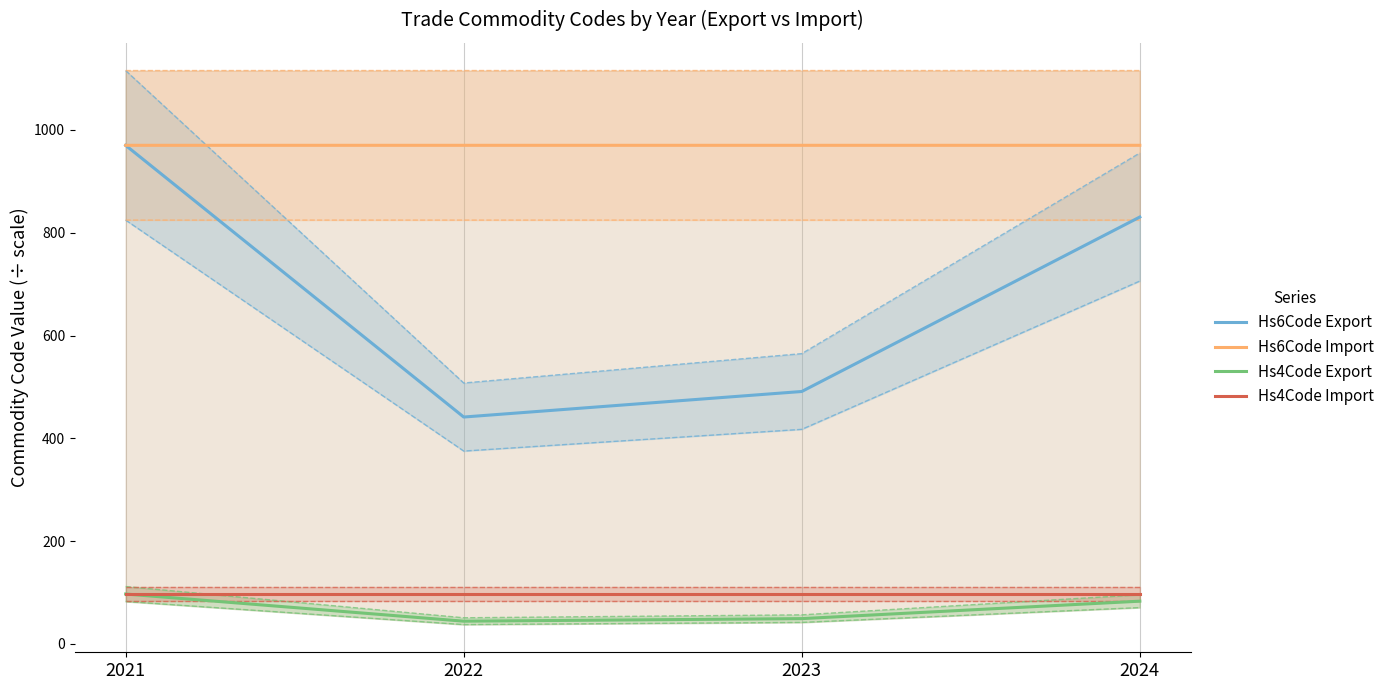

True or false: Hs4Code Import and Hs6Code Import intersect in this chart.

False